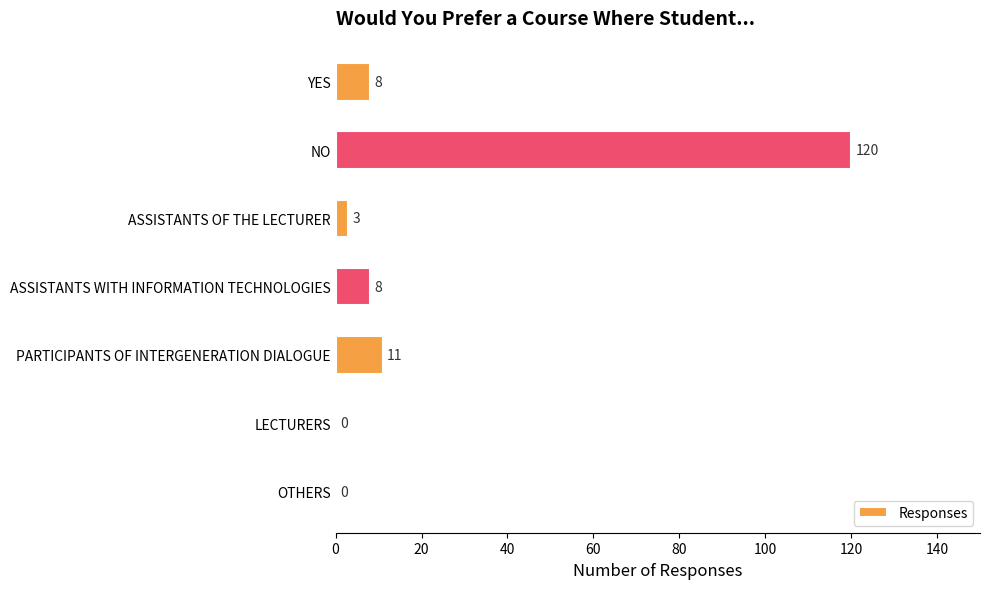

What is the ratio of the value at PARTICIPANTS OF INTERGENERATION DIALOGUE to the value at YES?

1.4